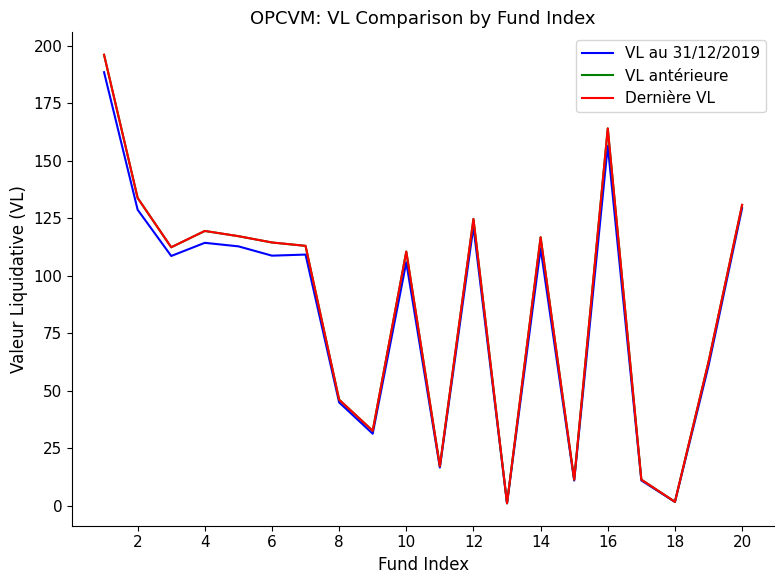

Which series has the widest spread of values?

Dernière VL